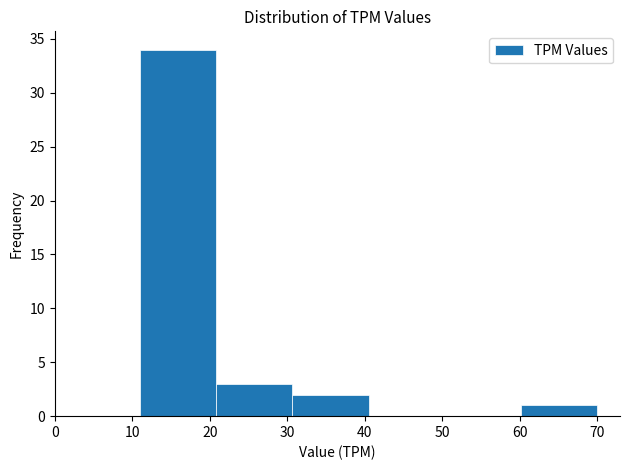

Over which range of the x-axis is the bar tallest?

11 to 21